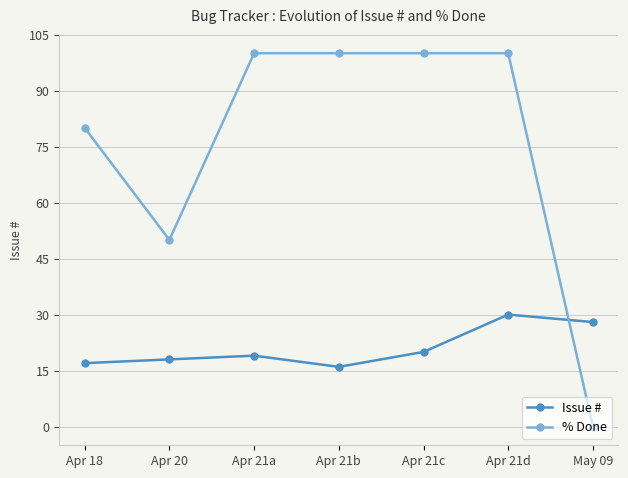

At which category does % Done reach its first local valley?

Apr 20